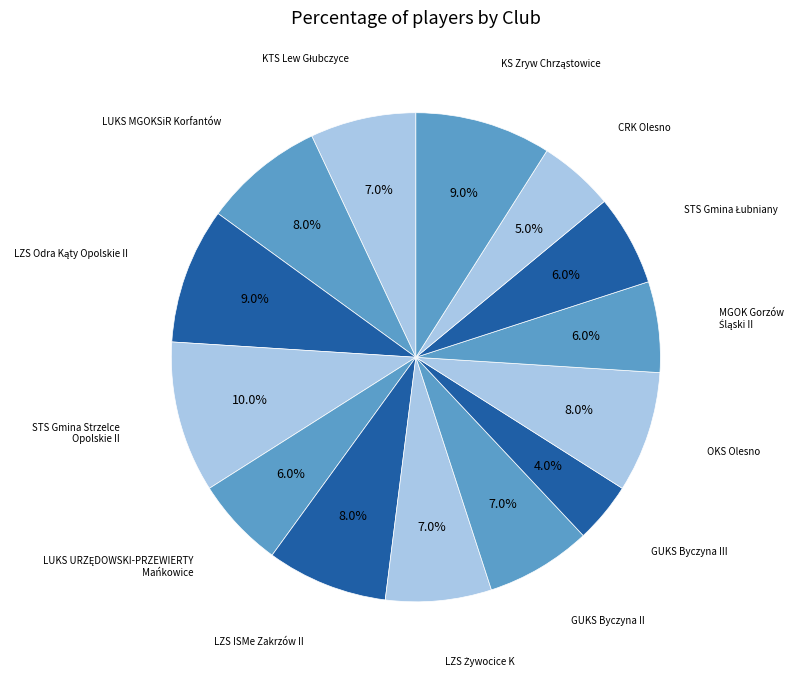

How many segments does this pie chart have?

14